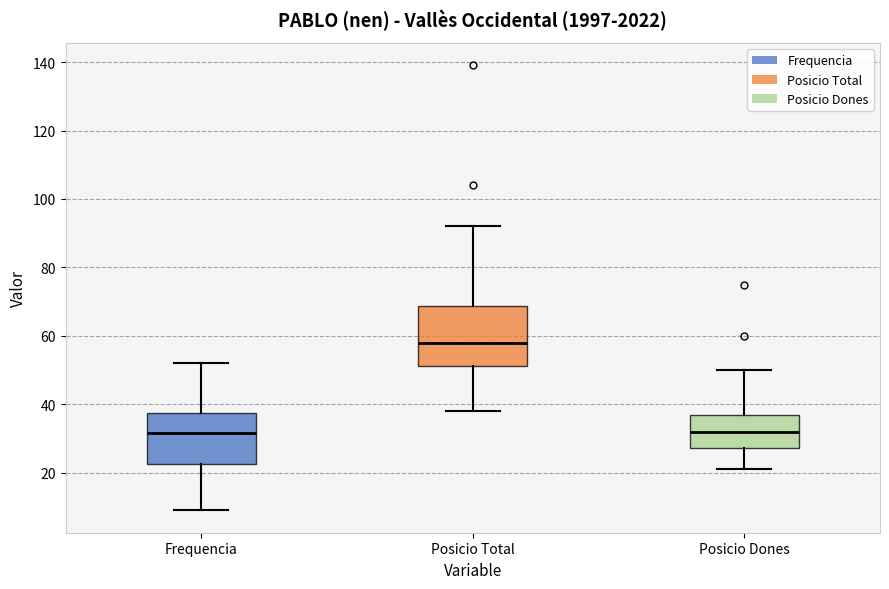

Where is the lower edge of the box for Posicio Dones on the y-axis? The values are not printed on the chart, so give them approximately, as read against the axis.

28